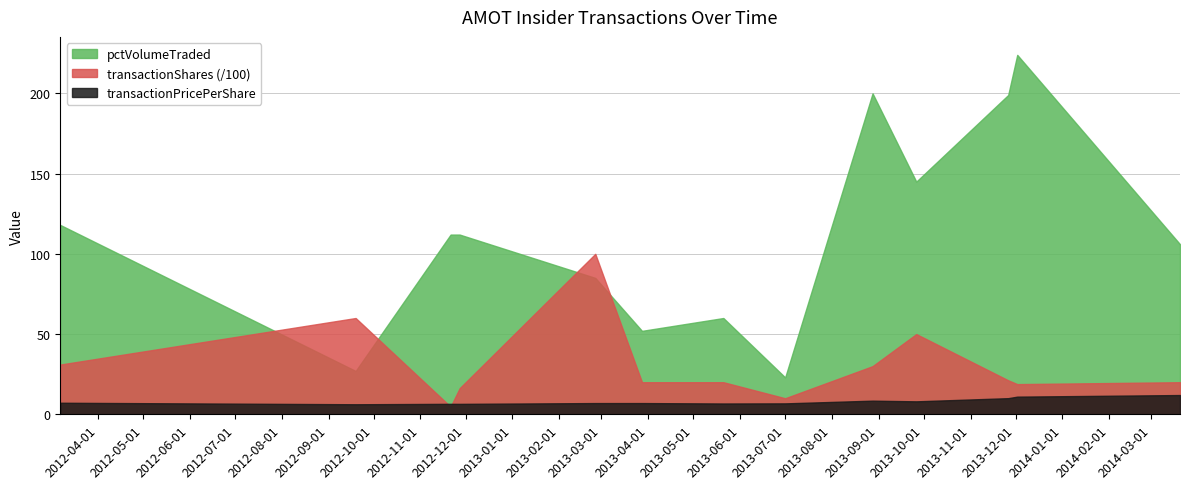

True or false: transactionPricePerShare has a value of 2.0 at 2012-03-07.

False